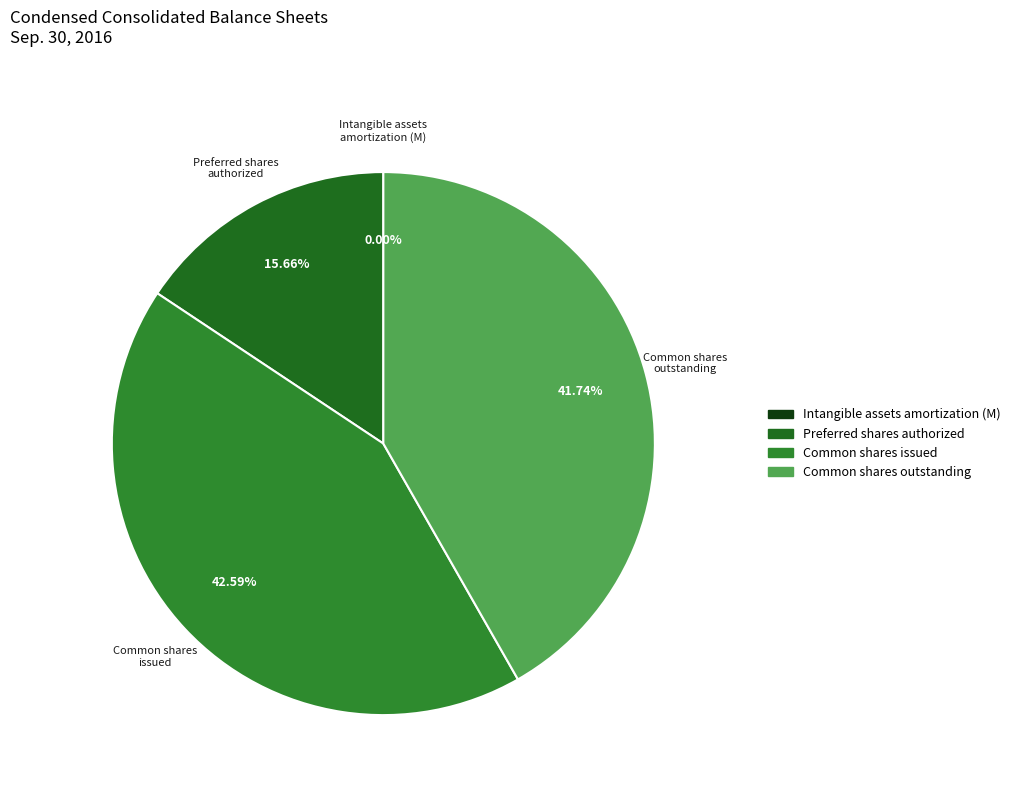

Is there a majority slice in this chart?

No